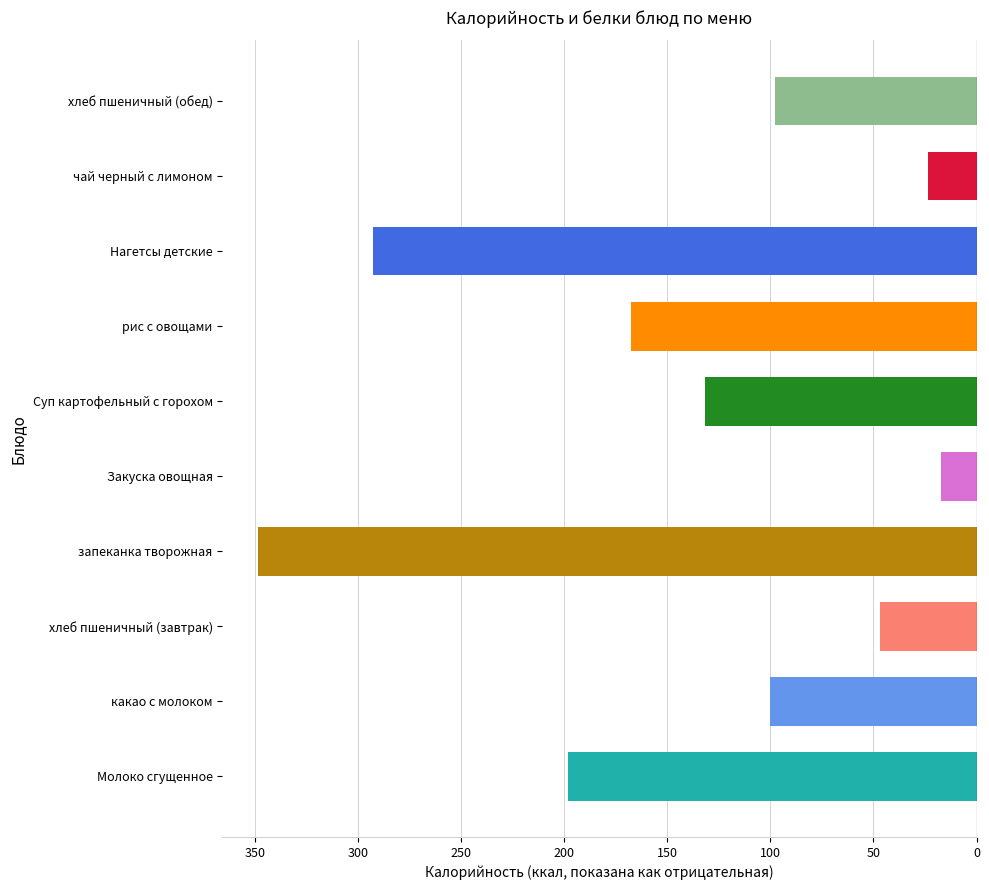

What is the maximum value shown in the chart?

-17.2